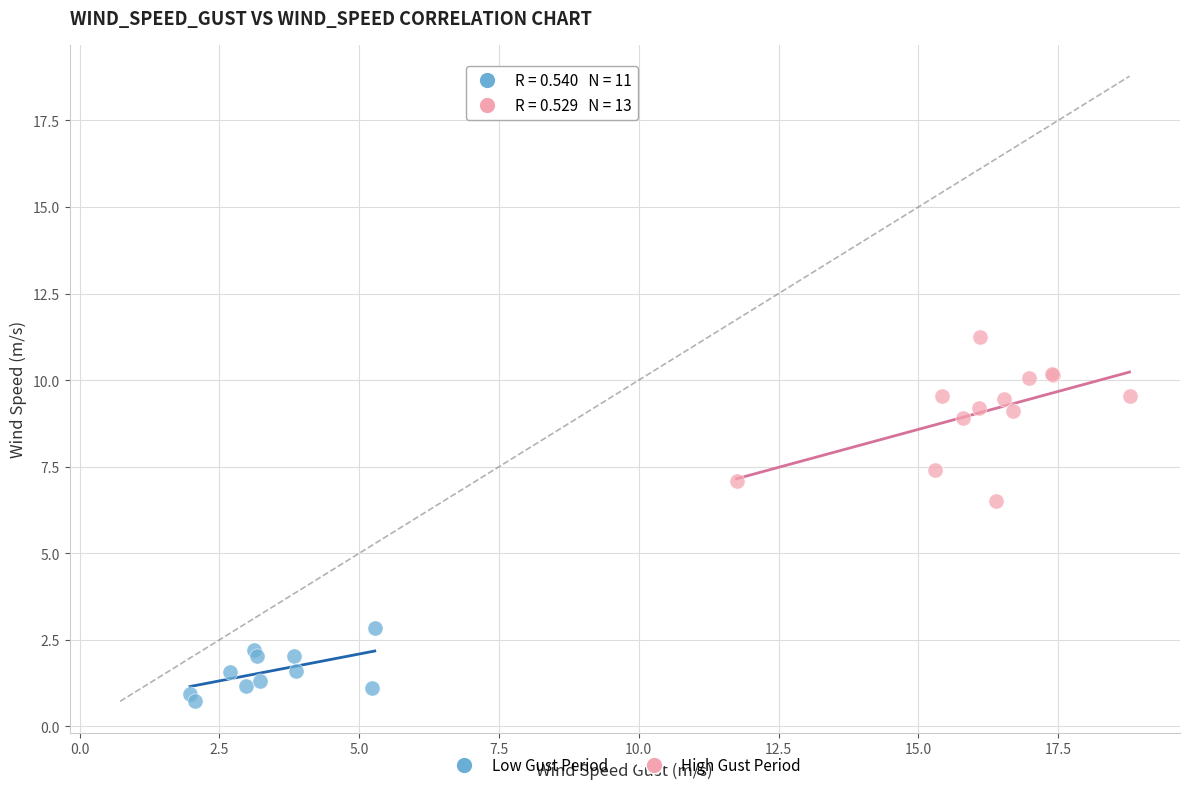

Which series reaches the maximum Y coordinate?

High Gust Period